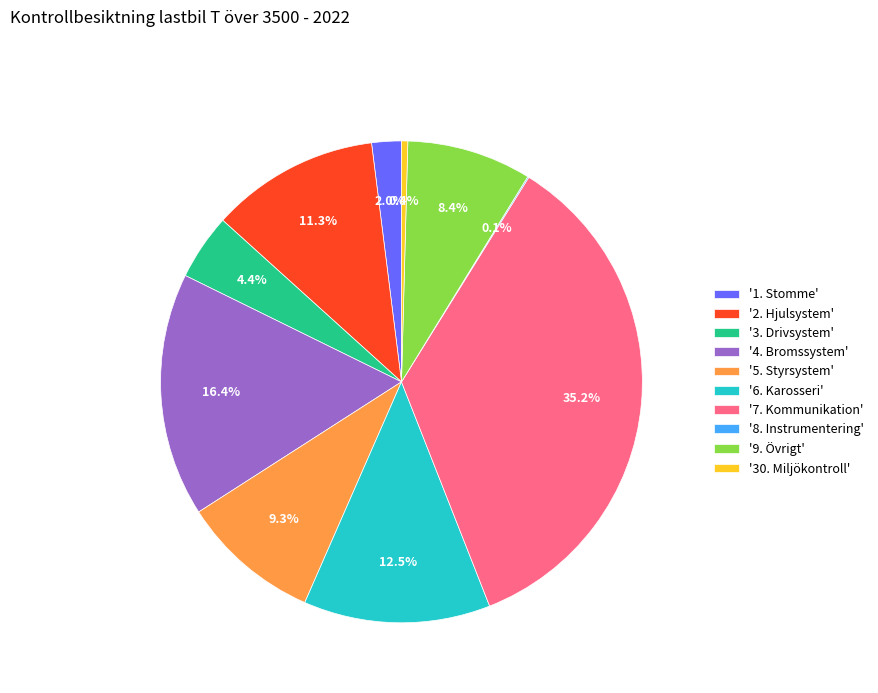

To the nearest percent, what is the average slice percentage?

10%